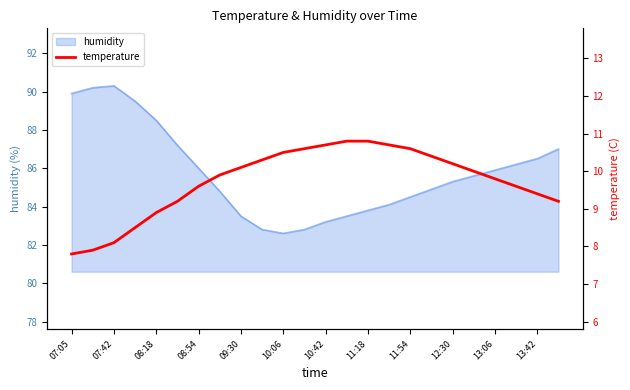

True or false: humidity has a value of 89.9 at 07:05.

True